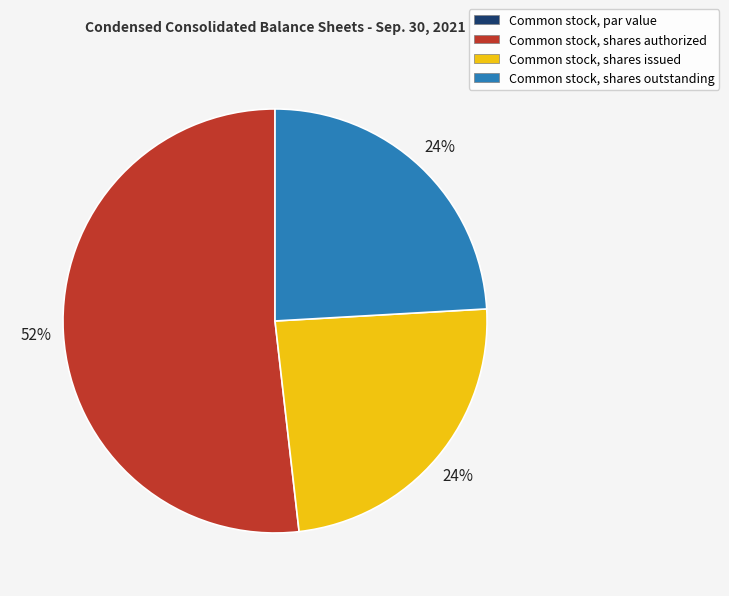

What percentage is the Common stock, shares authorized slice, to the nearest percent?

52%